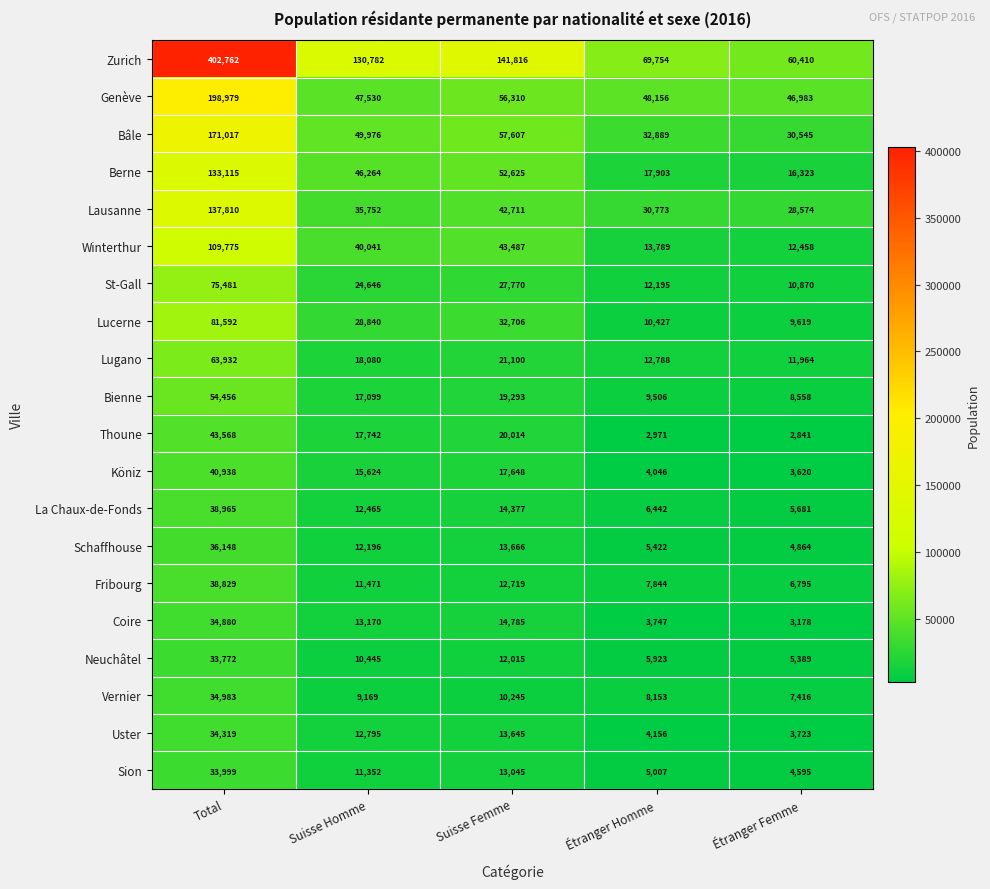

Rank the series at Suisse Femme from highest to lowest value.

Zurich, Bâle, Genève, Berne, Winterthur, Lausanne, Lucerne, St-Gall, Lugano, Thoune, Bienne, Köniz, Coire, La Chaux-de-Fonds, Schaffhouse, Uster, Sion, Fribourg, Neuchâtel, Vernier